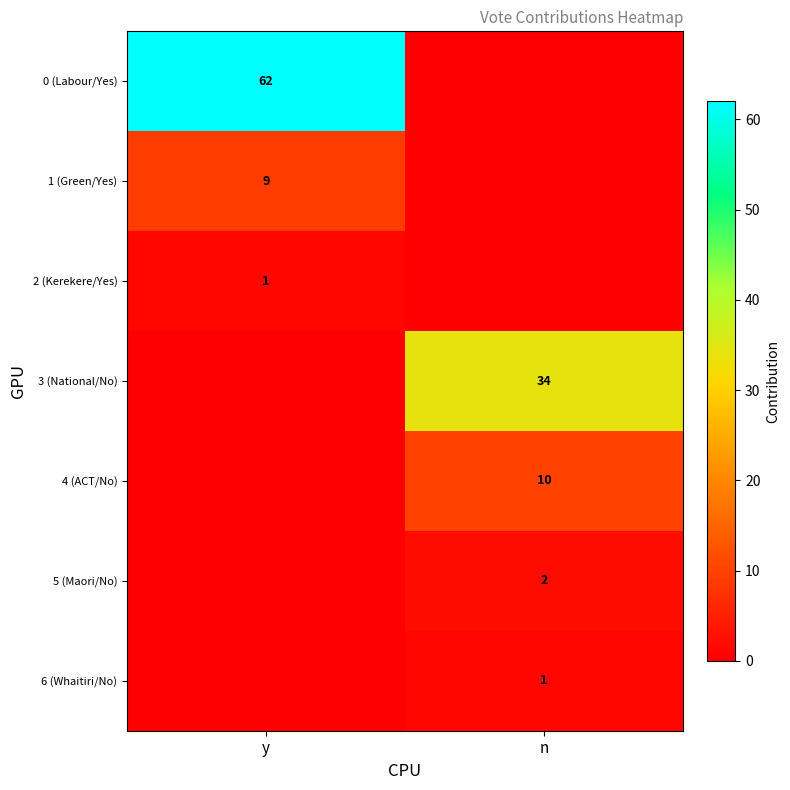

Is it true that 4 (ACT/No) equals 3 at n?

False